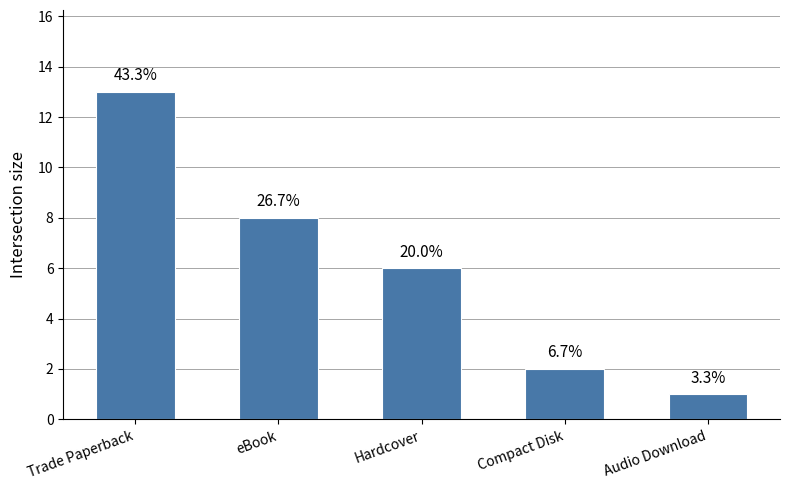

Which has a higher value, eBook or Trade Paperback?

Trade Paperback